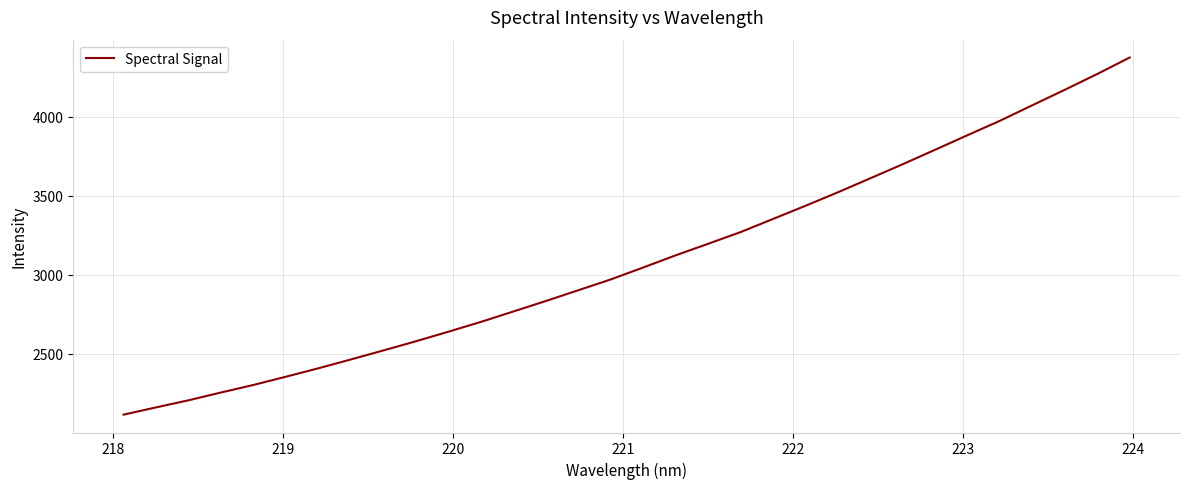

What is the maximum value shown in the chart?

4375.8